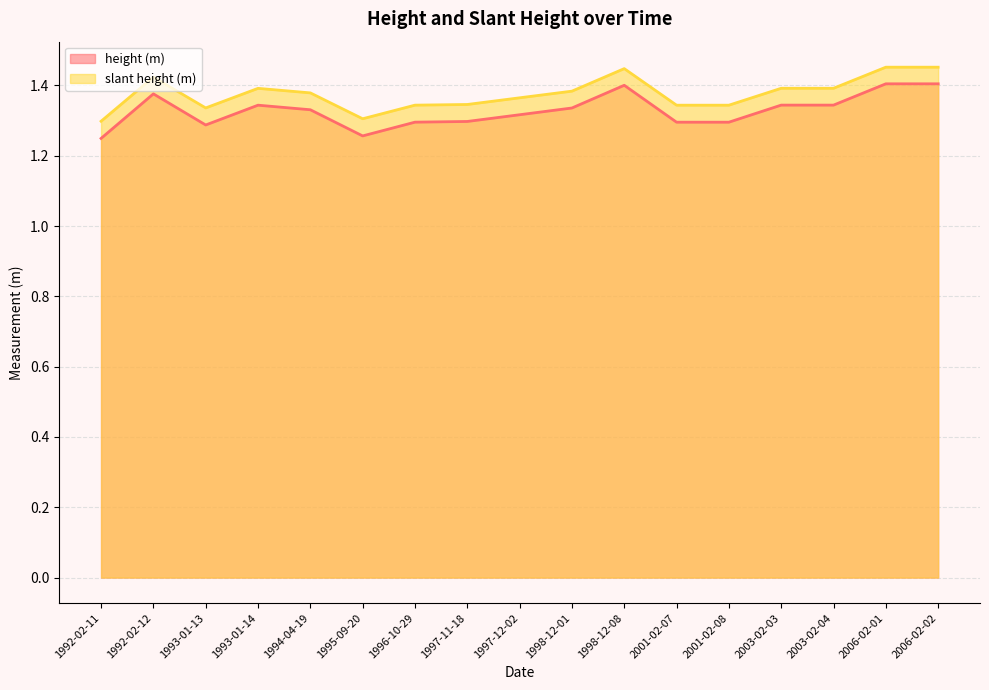

What is the label of the 11th point from the left?

1998-12-08